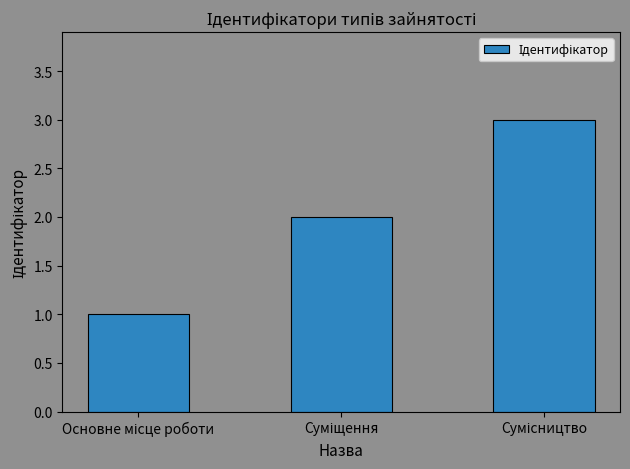

What is the sum of all values?

6